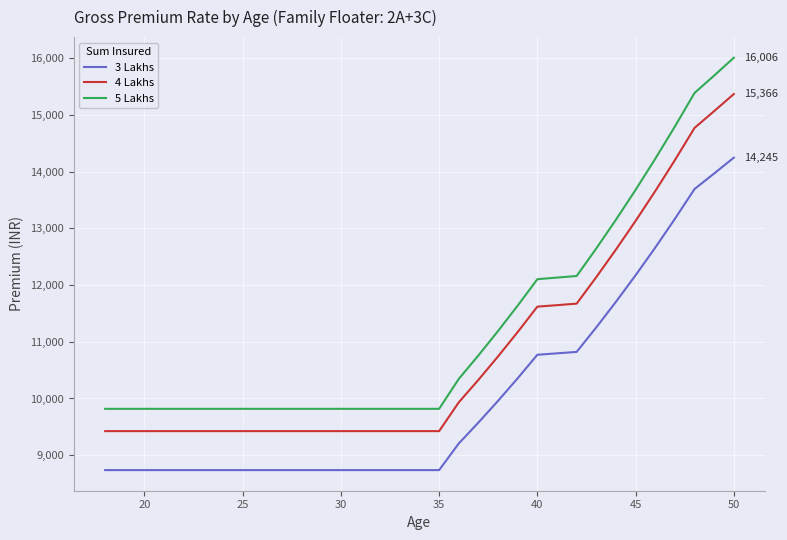

Rank the series by their average value, from highest to lowest.

5 Lakhs, 4 Lakhs, 3 Lakhs